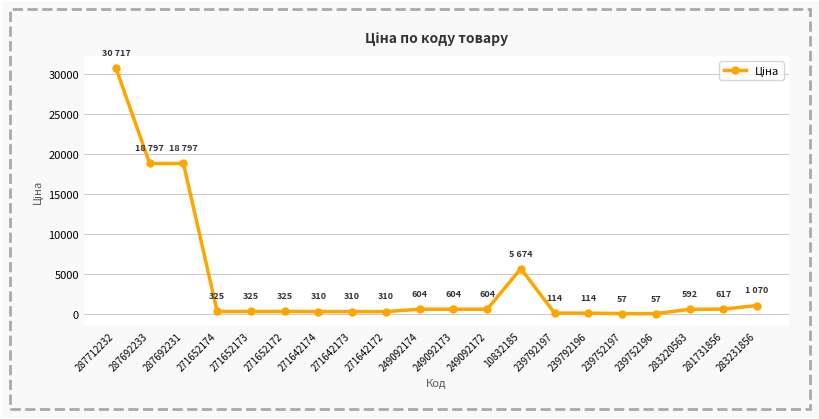

Approximately how many times larger is the value at 271642172 compared to 10832185?

0.1